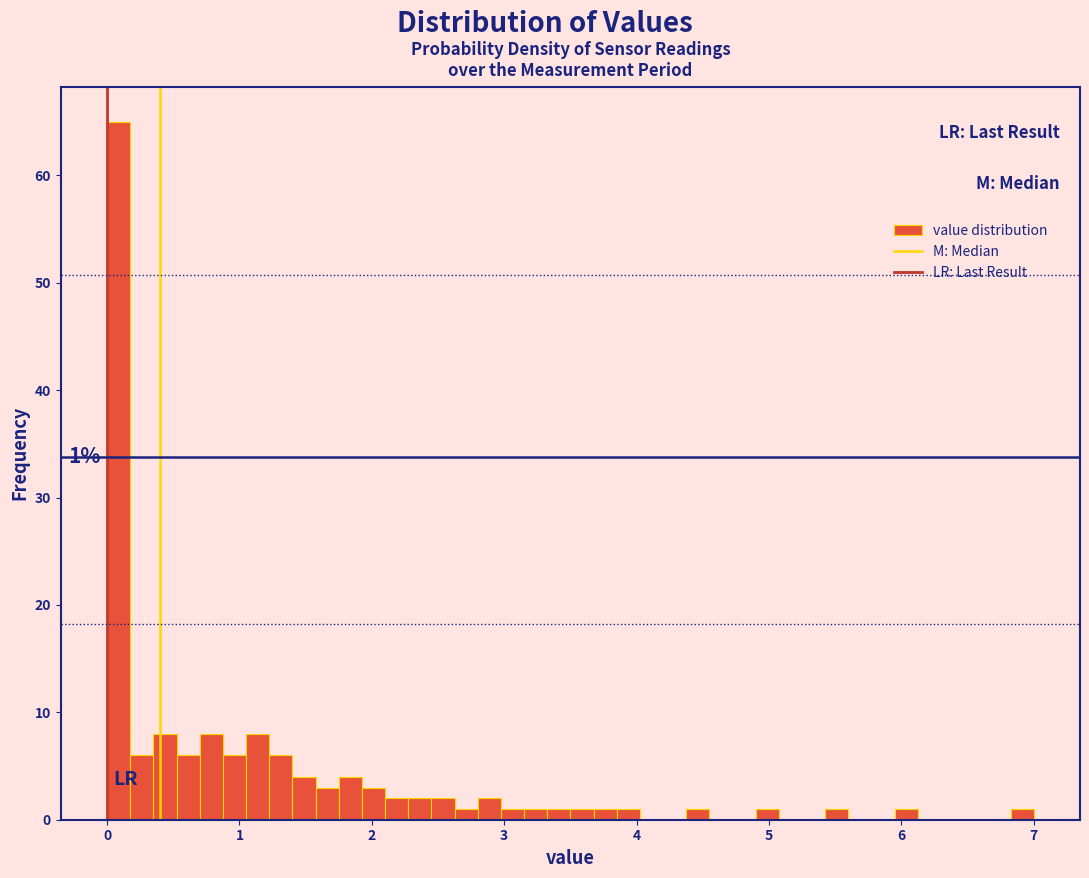

Around what value on the x-axis is the tallest bar? Give the approximate position of its centre, as read against the axis.

0.1